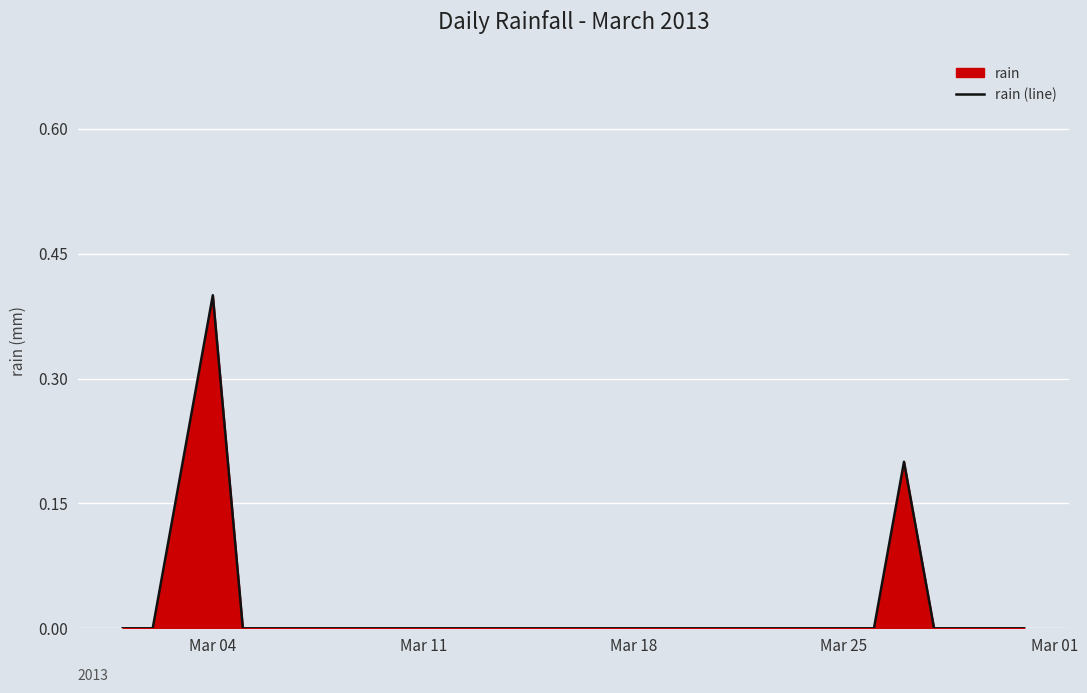

True or false: the data shows 0.0 at Mar 11.

True